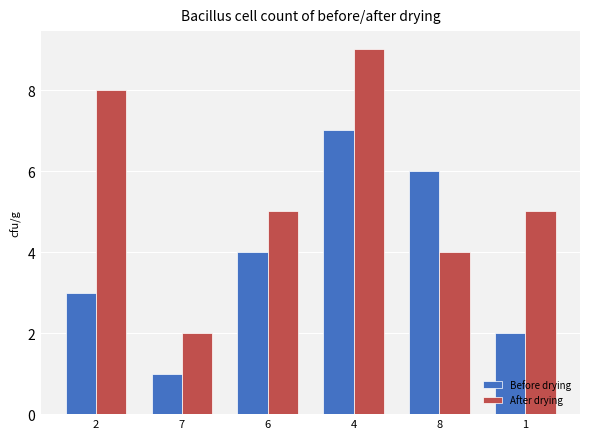

Are the bars horizontal?

No